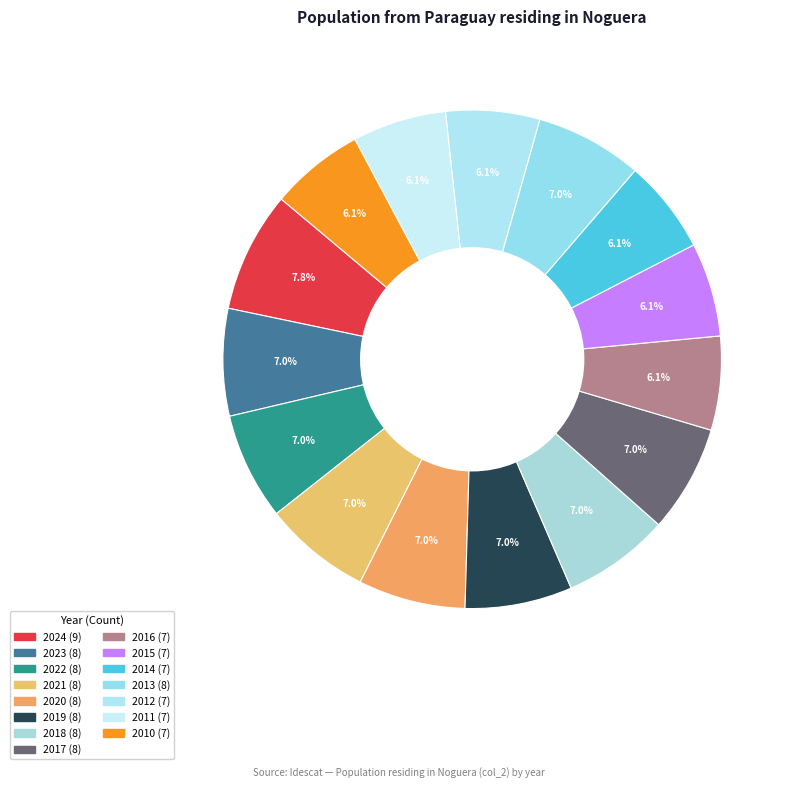

Which has a higher value, 2020 or 2016?

2020